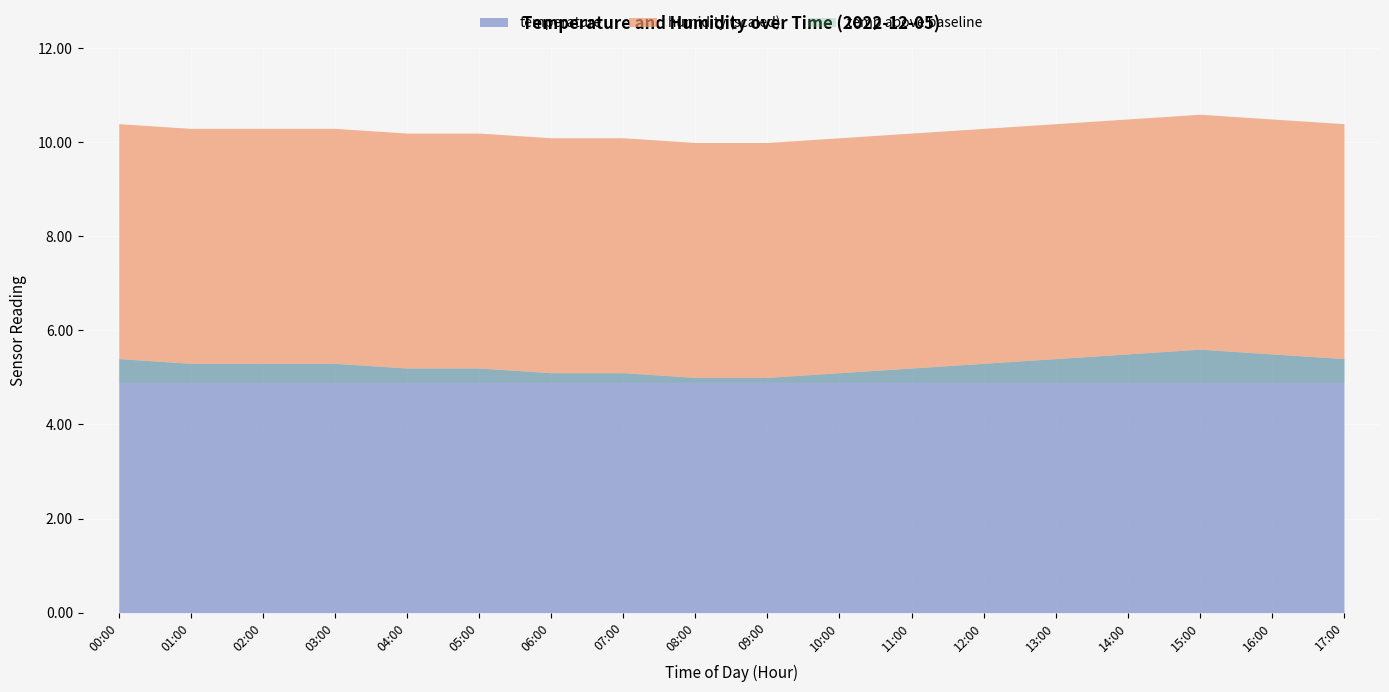

True or false: humidity has more than 1 points higher than both neighbors.

False